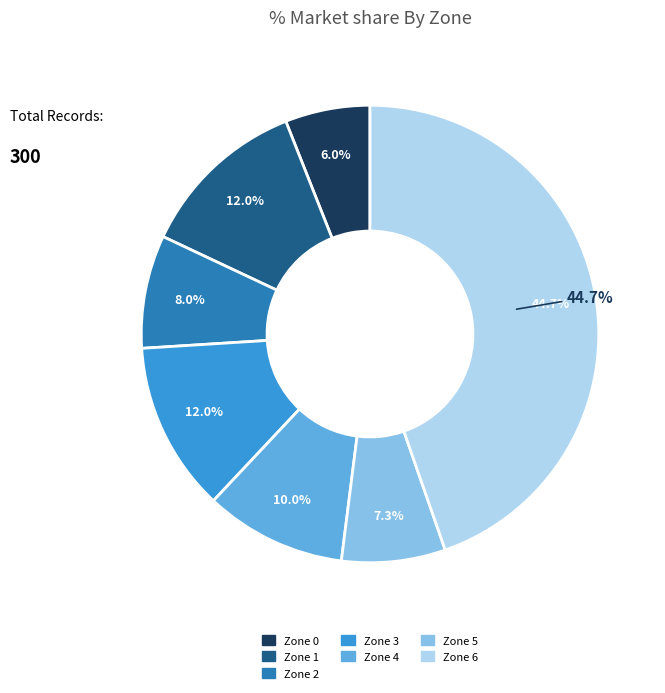

Do Zone 1 and Zone 4 together represent more than half of the pie?

No